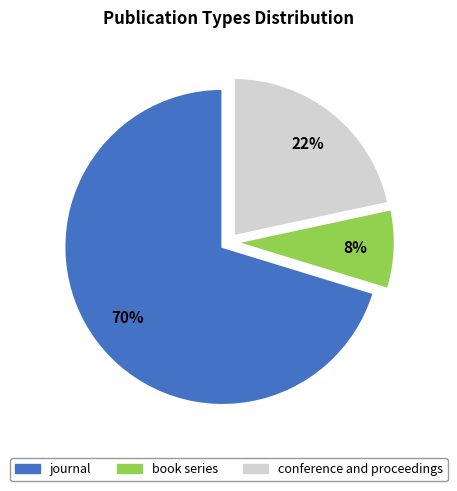

Which has a higher value, journal or book series?

journal